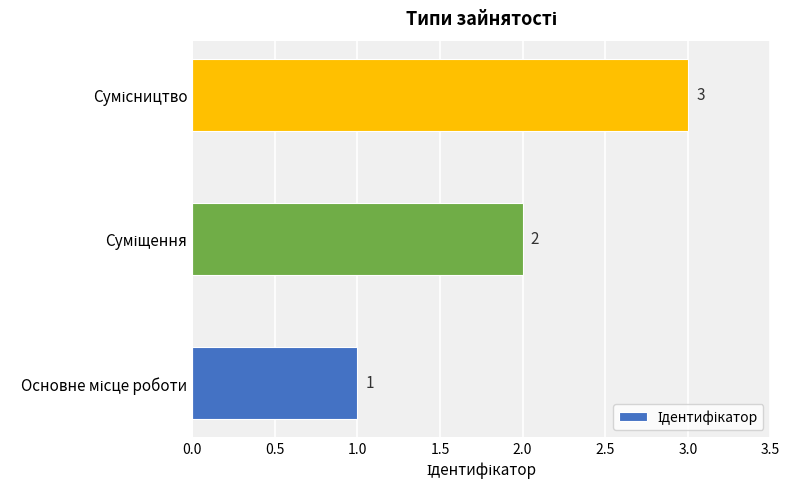

Count the values in the range 1 to 3.

3